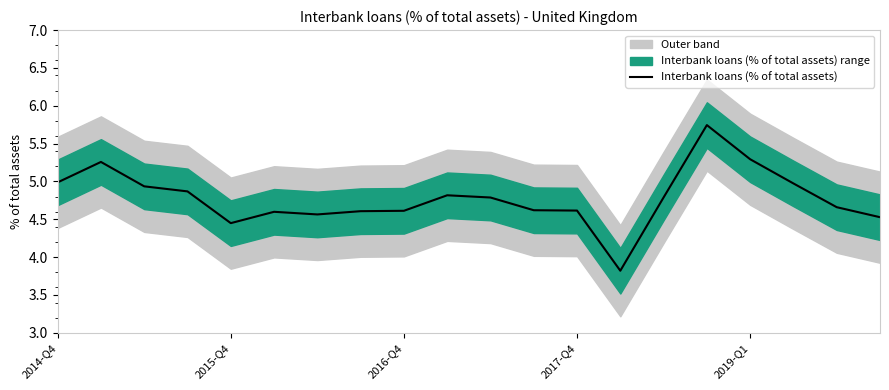

What is the minimum value shown in the chart?

3.8